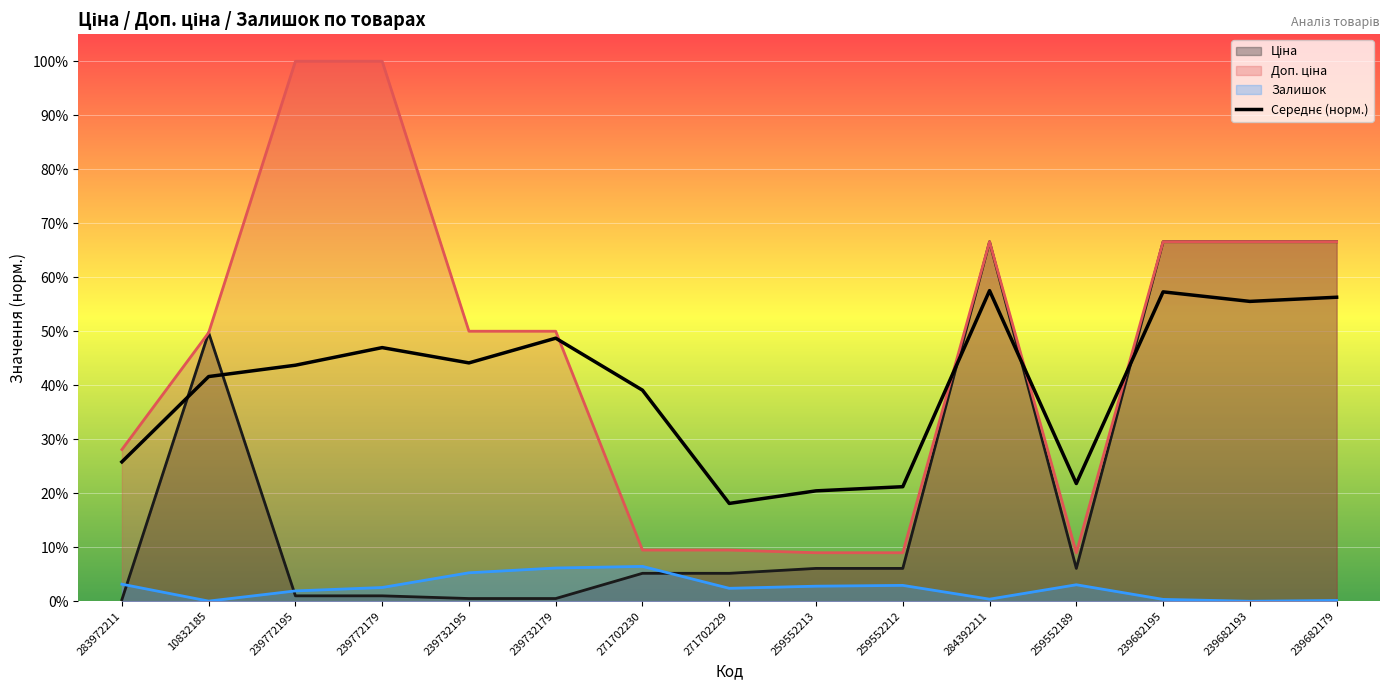

What is the sum of all values?

6.0